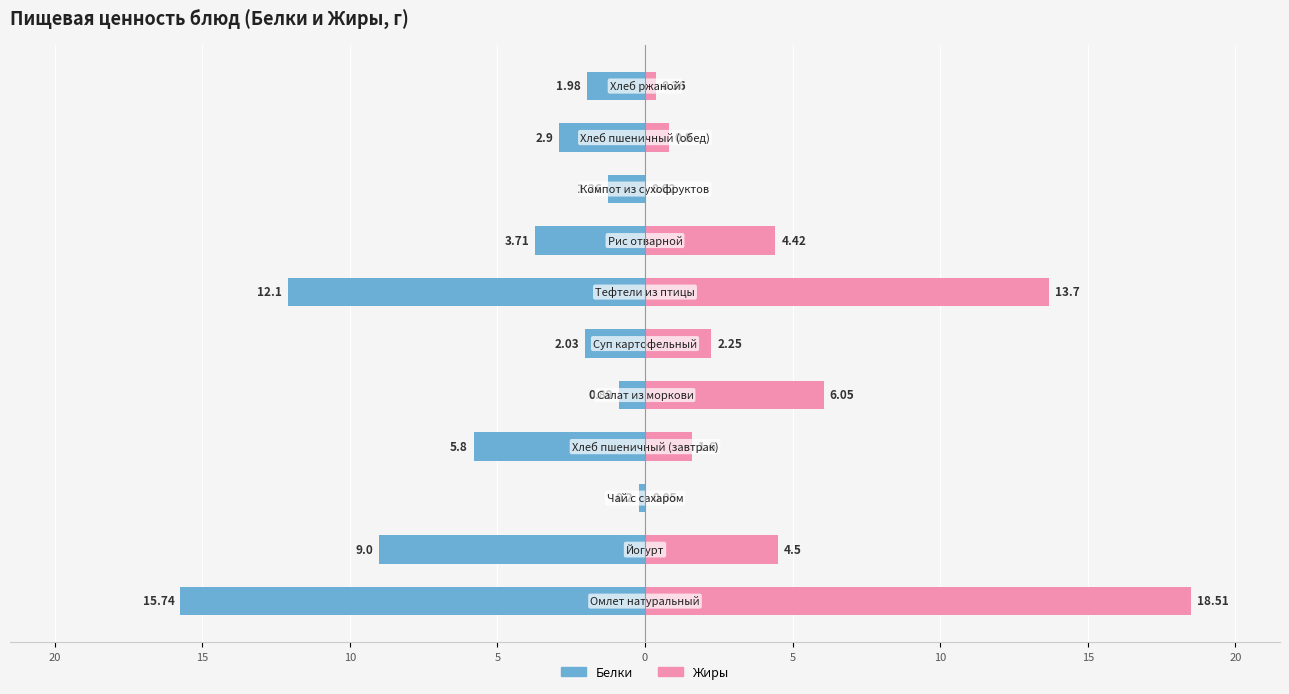

Reading left to right, list all the values displayed in this chart.

Белки: -15.7	-9.0	-0.2	-5.8	-0.9	-2.0	-12.1	-3.7	-1.3	-2.9	-2.0
Жиры: 18.5	4.5	0.1	1.6	6.0	2.2	13.7	4.4	0.0	0.8	0.4